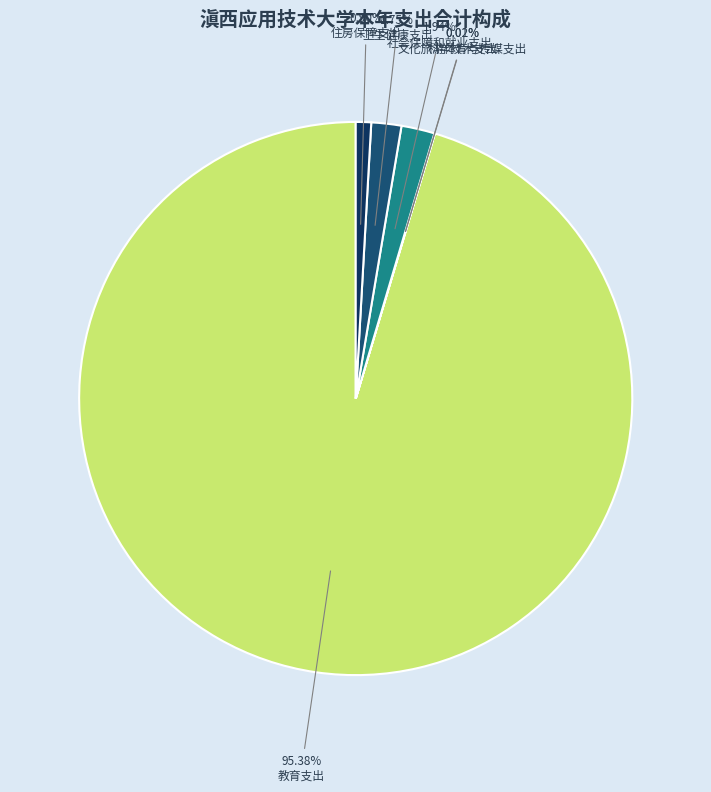

What is the change in value from 卫生健康支出 to 住房保障支出?

-295.9